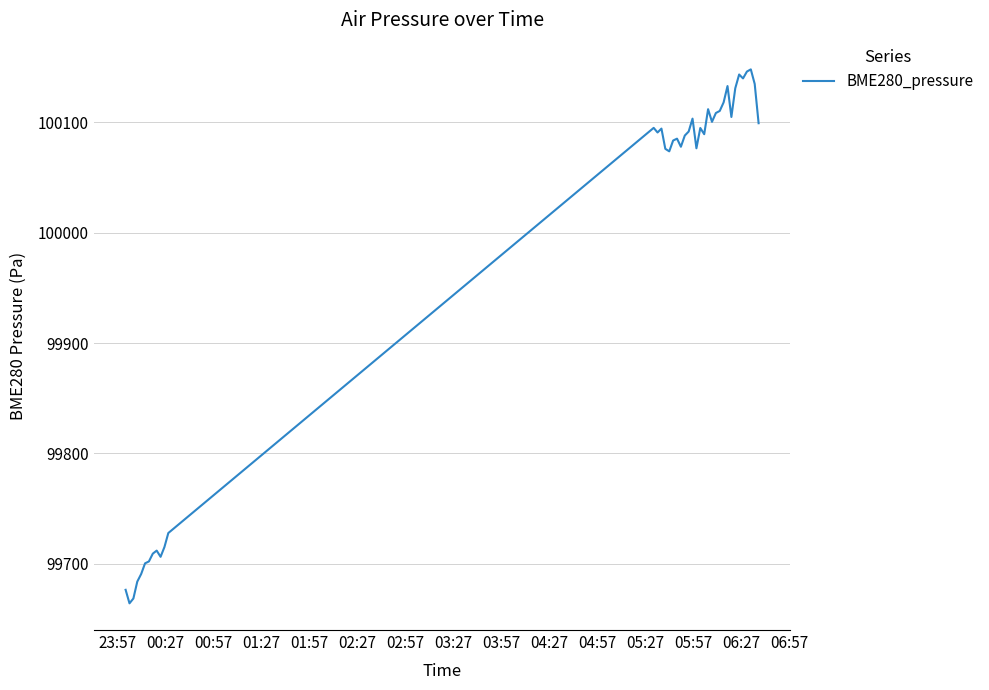

What is the maximum value shown in the chart?

100148.1